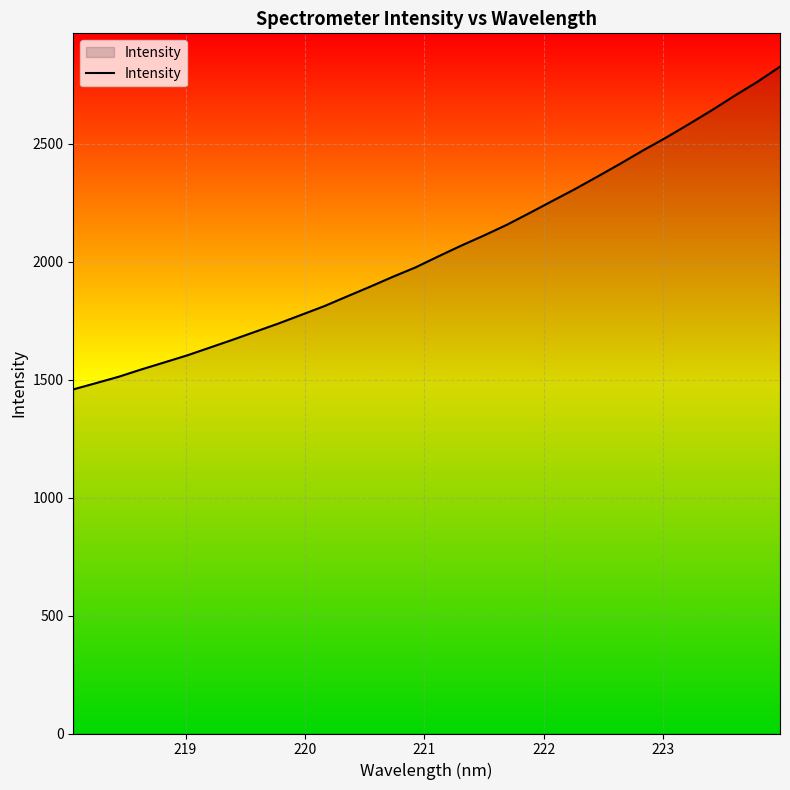

What is the difference between the maximum and minimum values?

1368.2